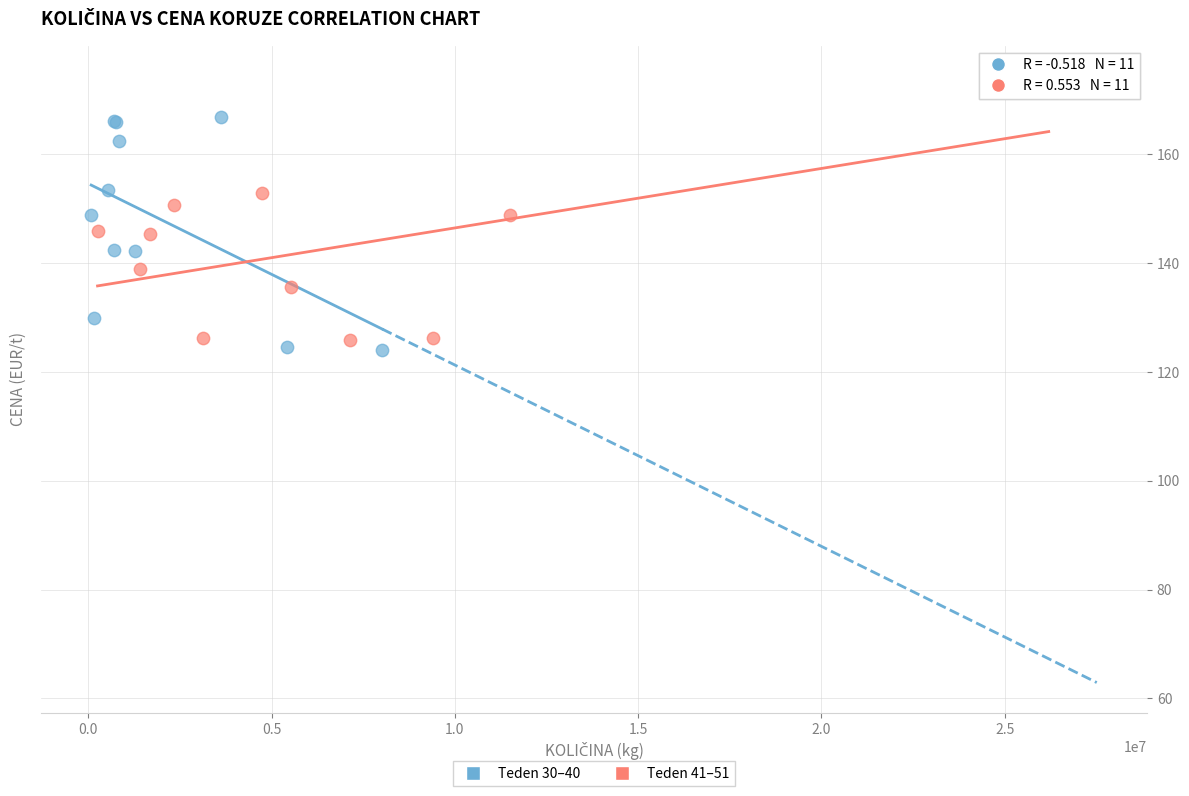

Which series has the widest spread of Y values?

Teden 41–51